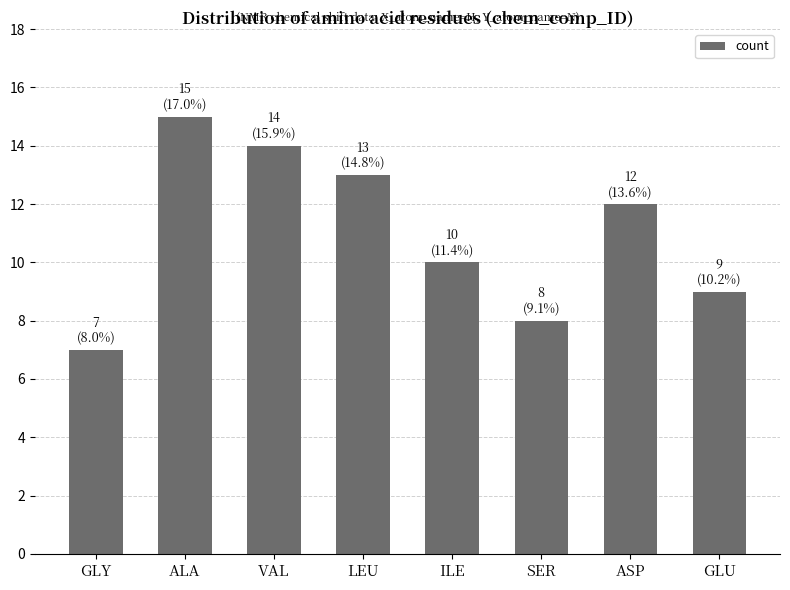

The chart shows a value of 10 at GLY. True or false?

False